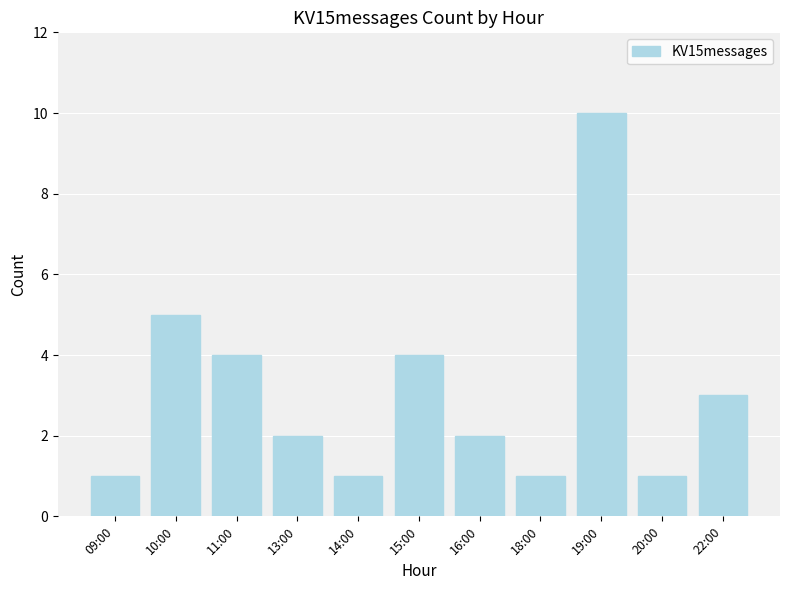

How many data points does each series have?

11